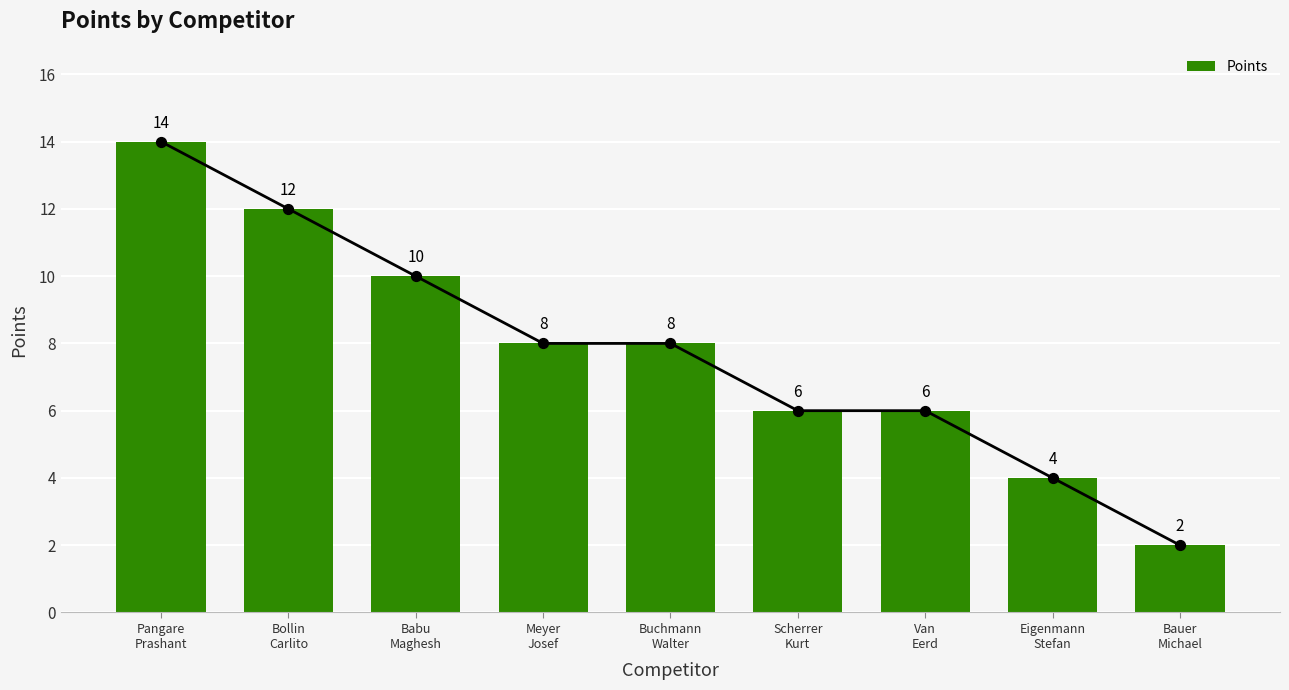

Which has a higher value, Babu
Maghesh or Buchmann
Walter?

Babu
Maghesh